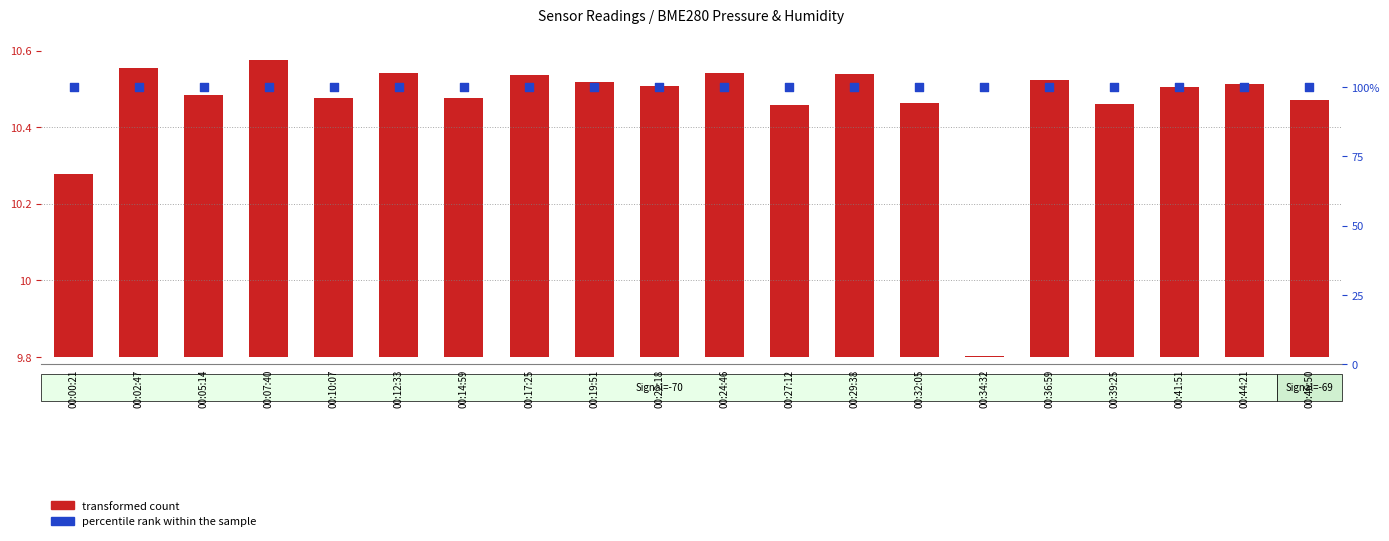

Which series contains the highest Y value?

percentile rank within the sample